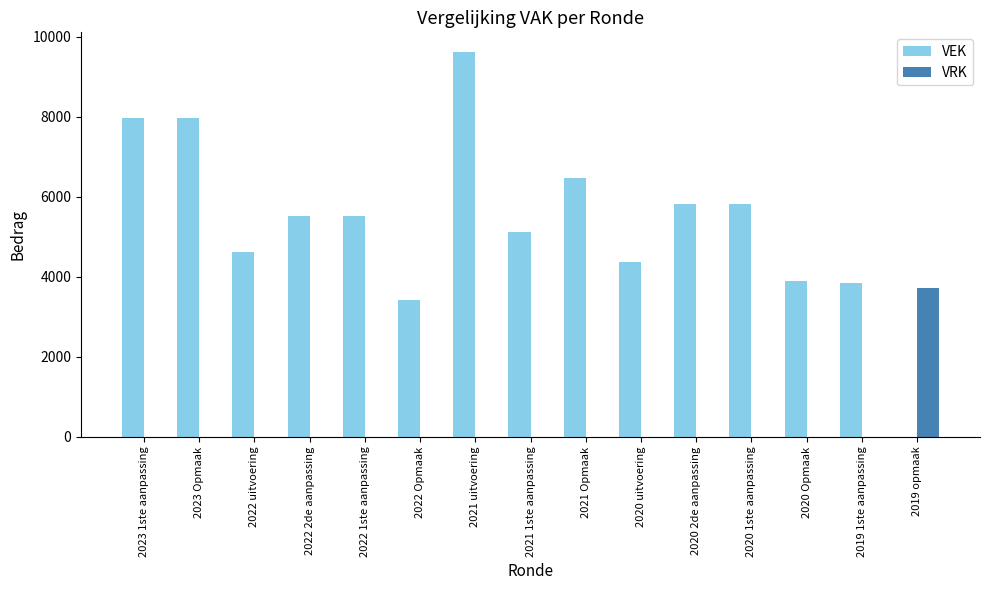

What are all the series names shown in the legend?

VEK, VRK